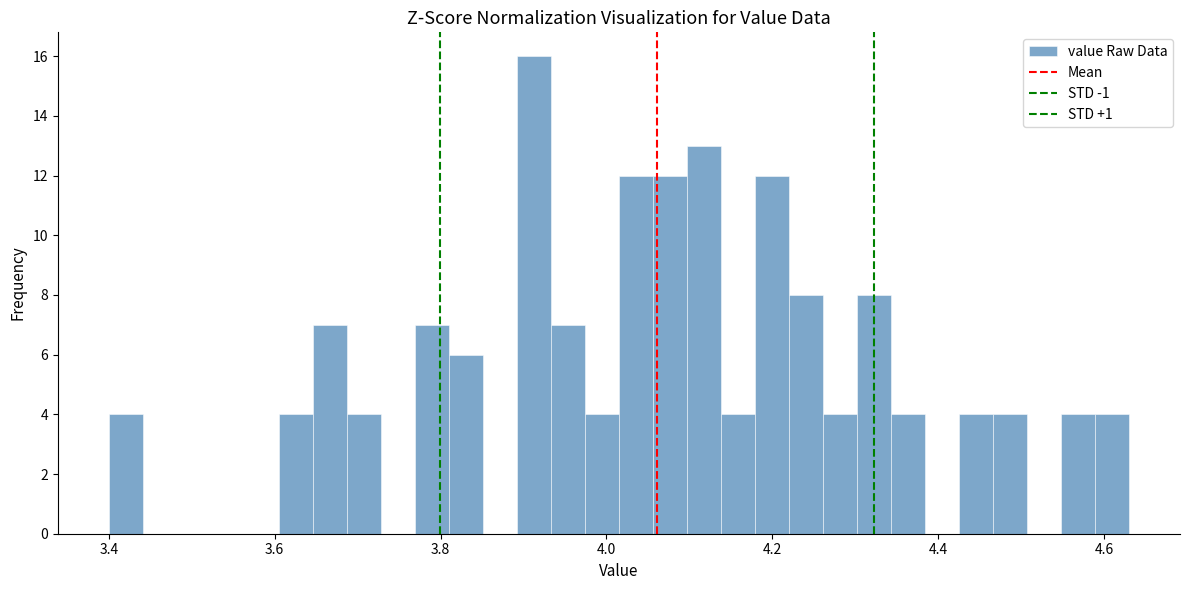

Read against the x-axis, roughly where is the centre of the tallest bar?

3.92